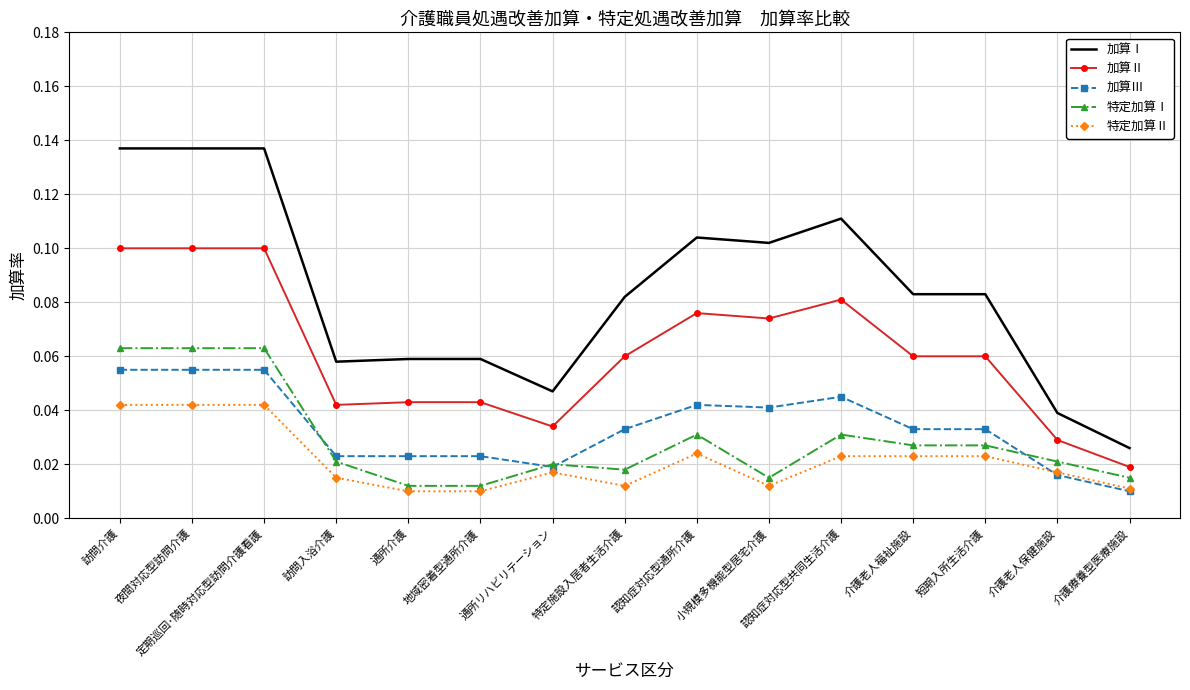

Which series has the largest total across all categories?

加算Ⅰ